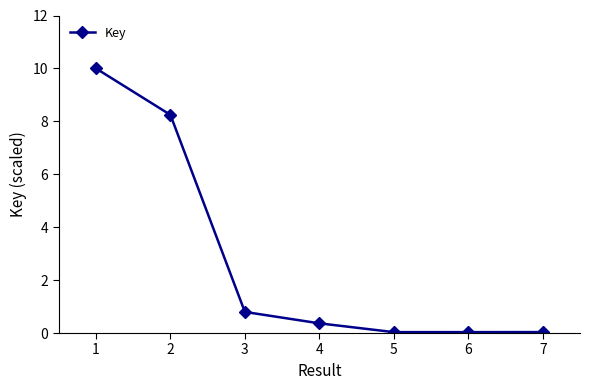

Which has a higher value, 3 or 1?

1